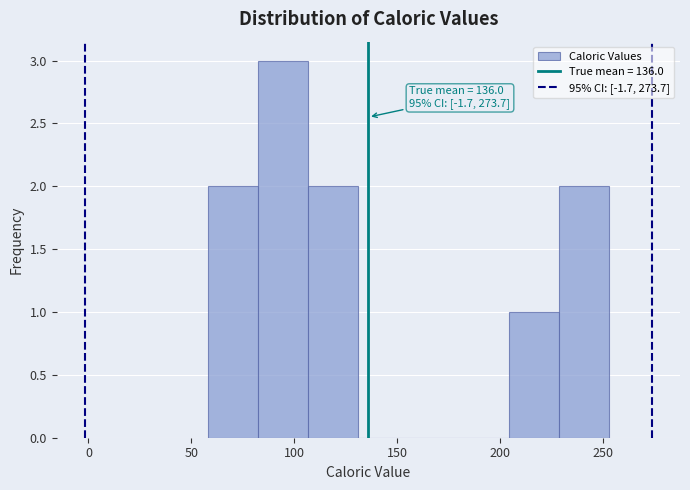

Over which range of the x-axis is the bar tallest?

80 to 105